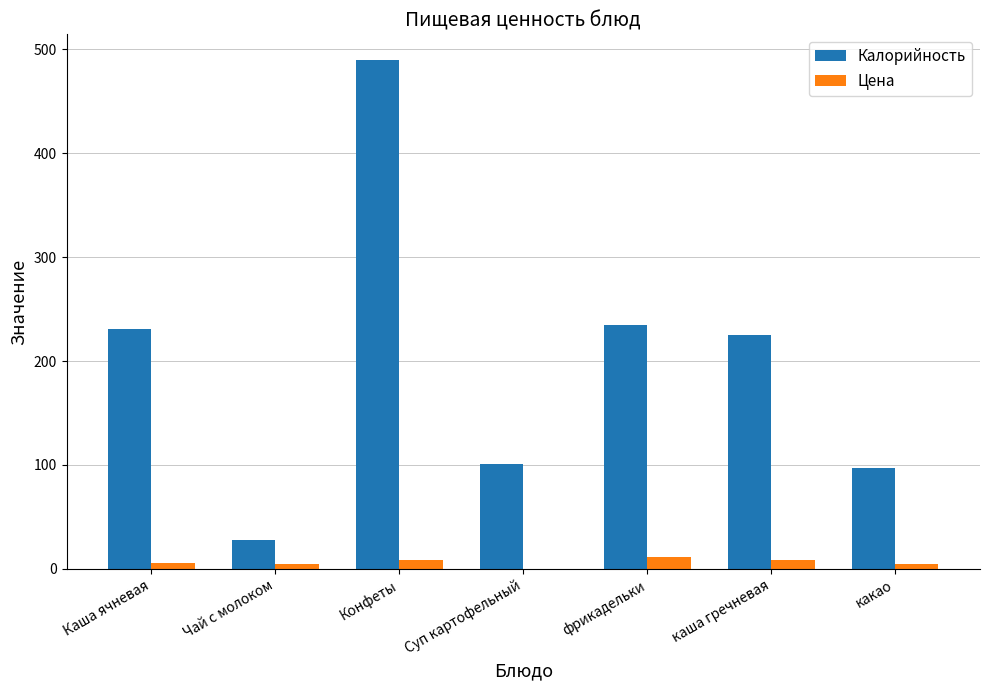

Is the value of Цена at Суп картофельный greater than the value of Калорийность at Чай с молоком?

No